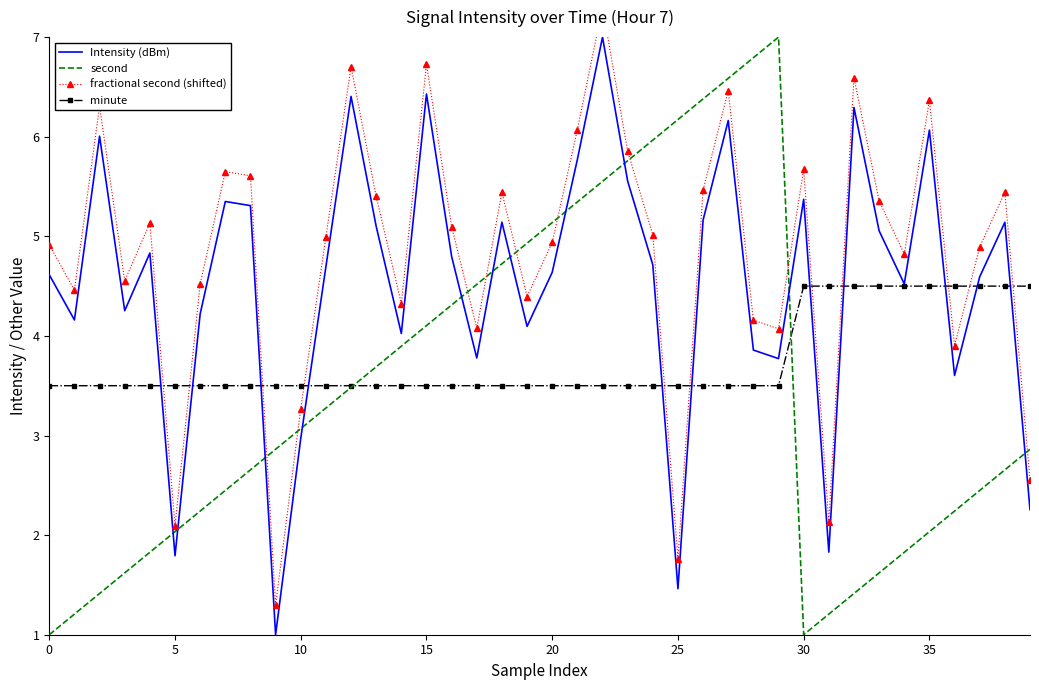

List the series in order of their peak value, highest first.

fractional second (shifted), Intensity (dBm), second, minute